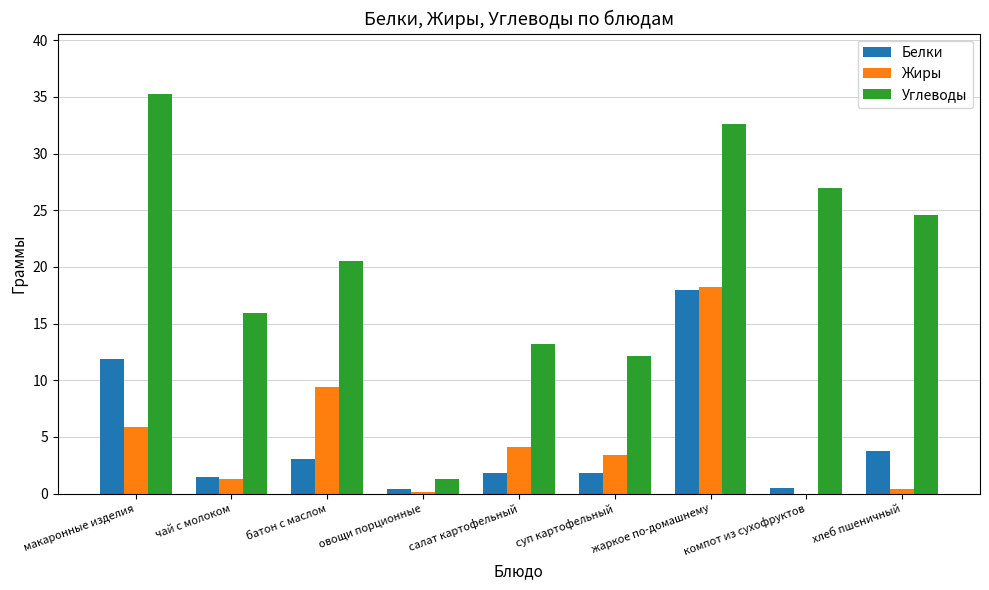

At which label does Белки reach its peak?

жаркое по-домашнему